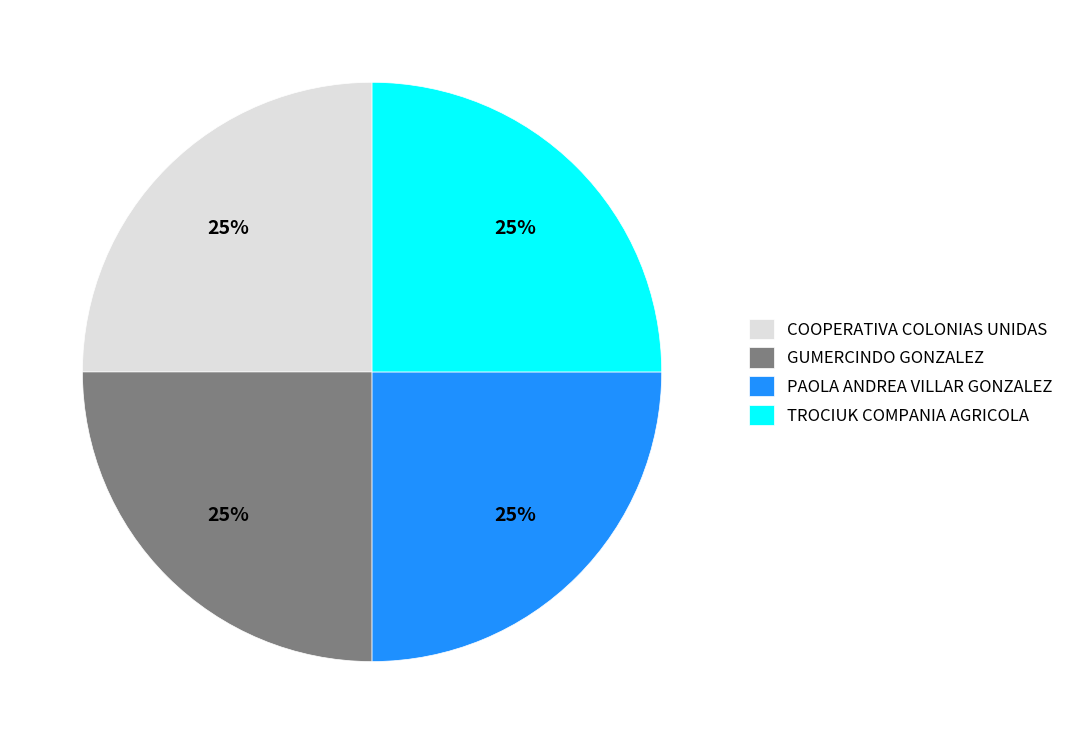

Is there a majority slice in this chart?

No